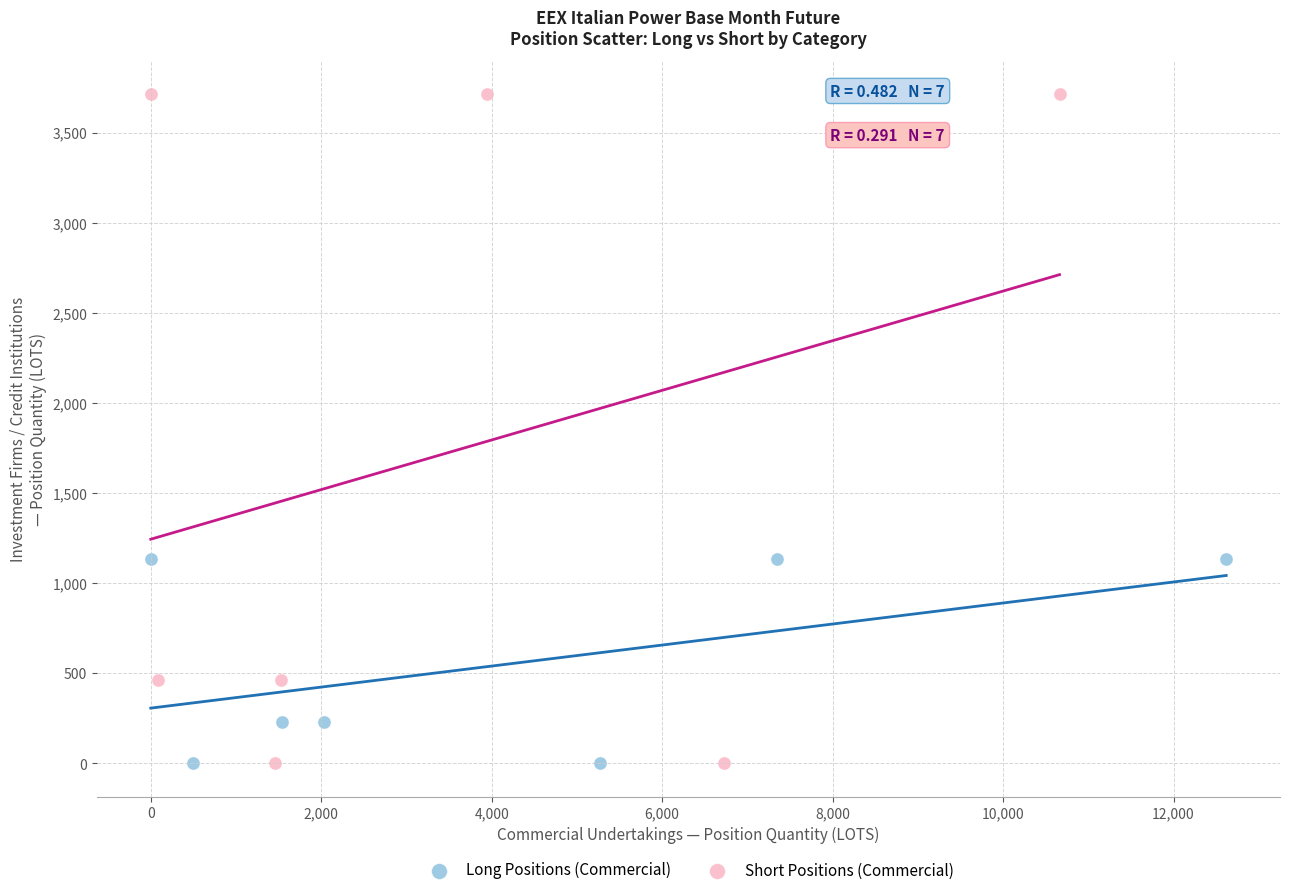

Which series has the widest spread of Y values?

Short Positions (Commercial)